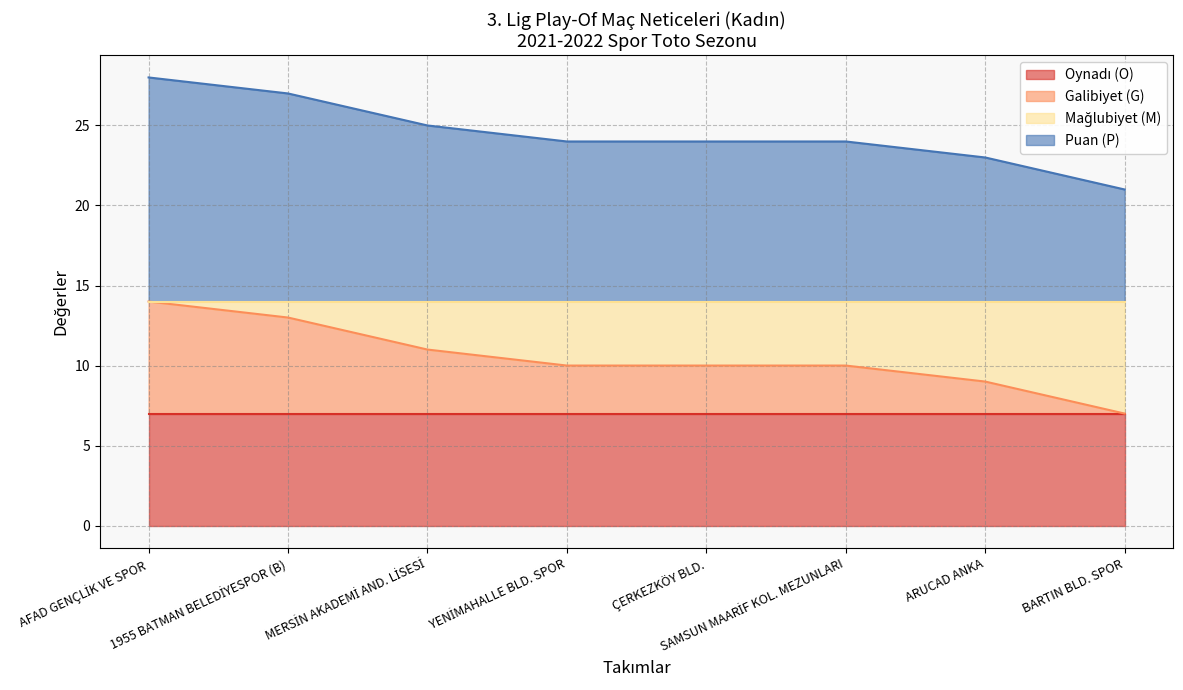

What position from the left is ÇERKEZKÖY BLD.?

5